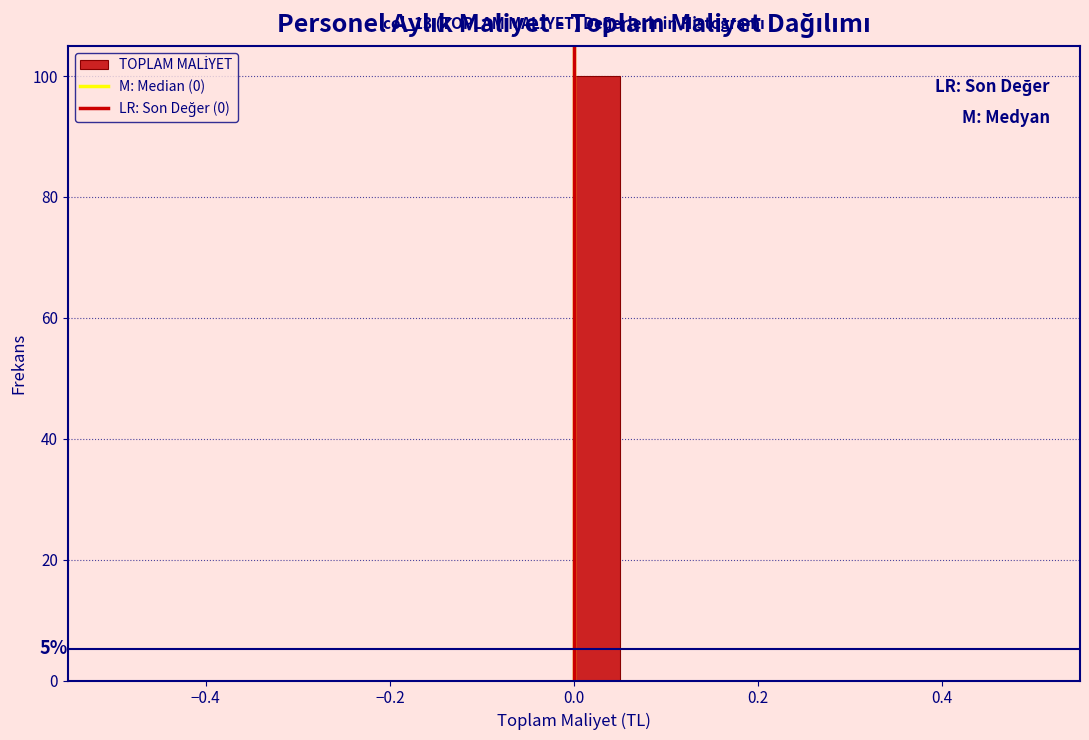

Around what value on the x-axis is the tallest bar? Give the approximate position of its centre, as read against the axis.

0.02